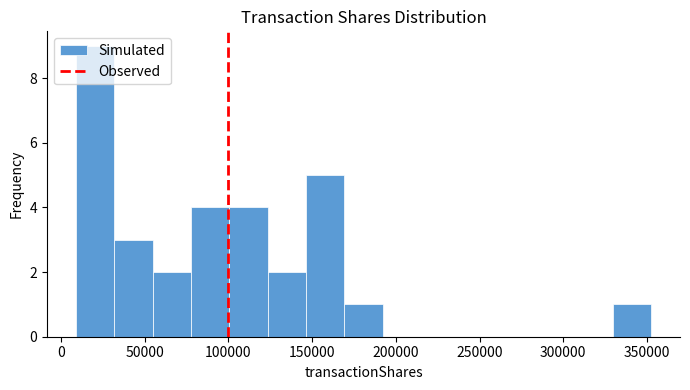

How tall is the bar that spans 145000 to 170000 on the x-axis? Neither the bar edges nor the heights are printed on the chart, so give them approximately, as read against the axes.

5